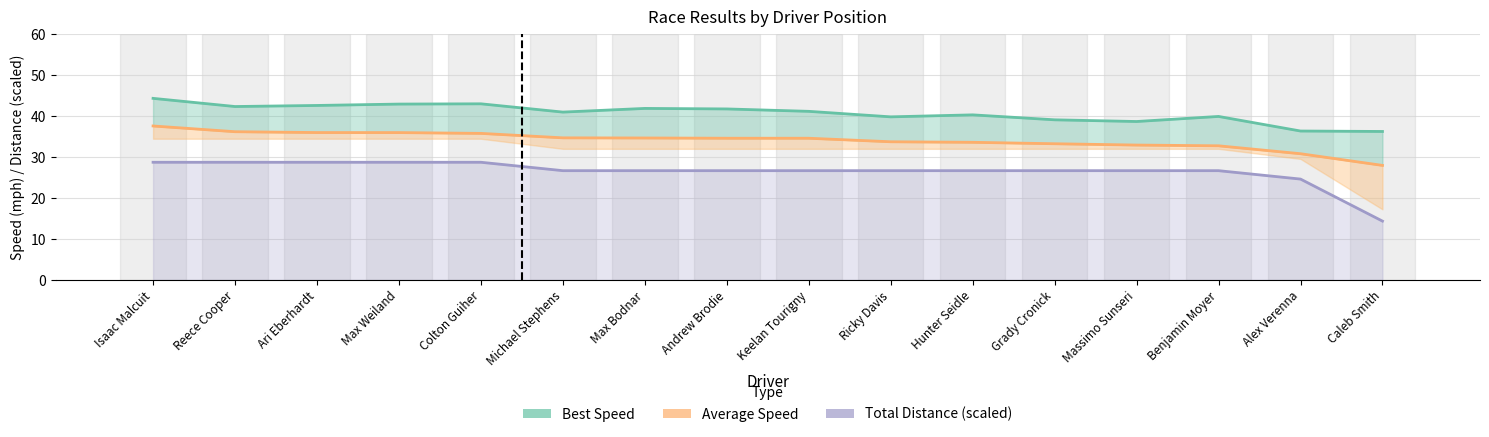

True or false: Best Speed and Total Distance (scaled) cross at least once.

False